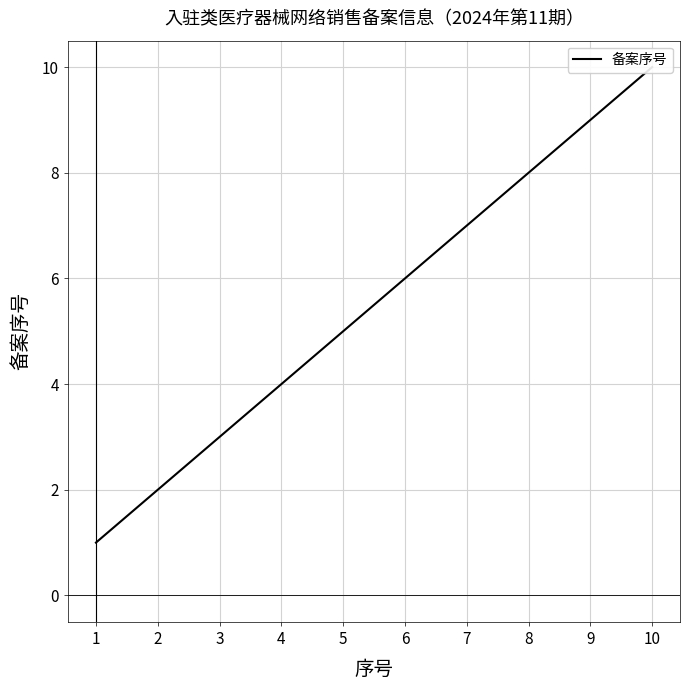

What is the value of the 8th point from the left?

8